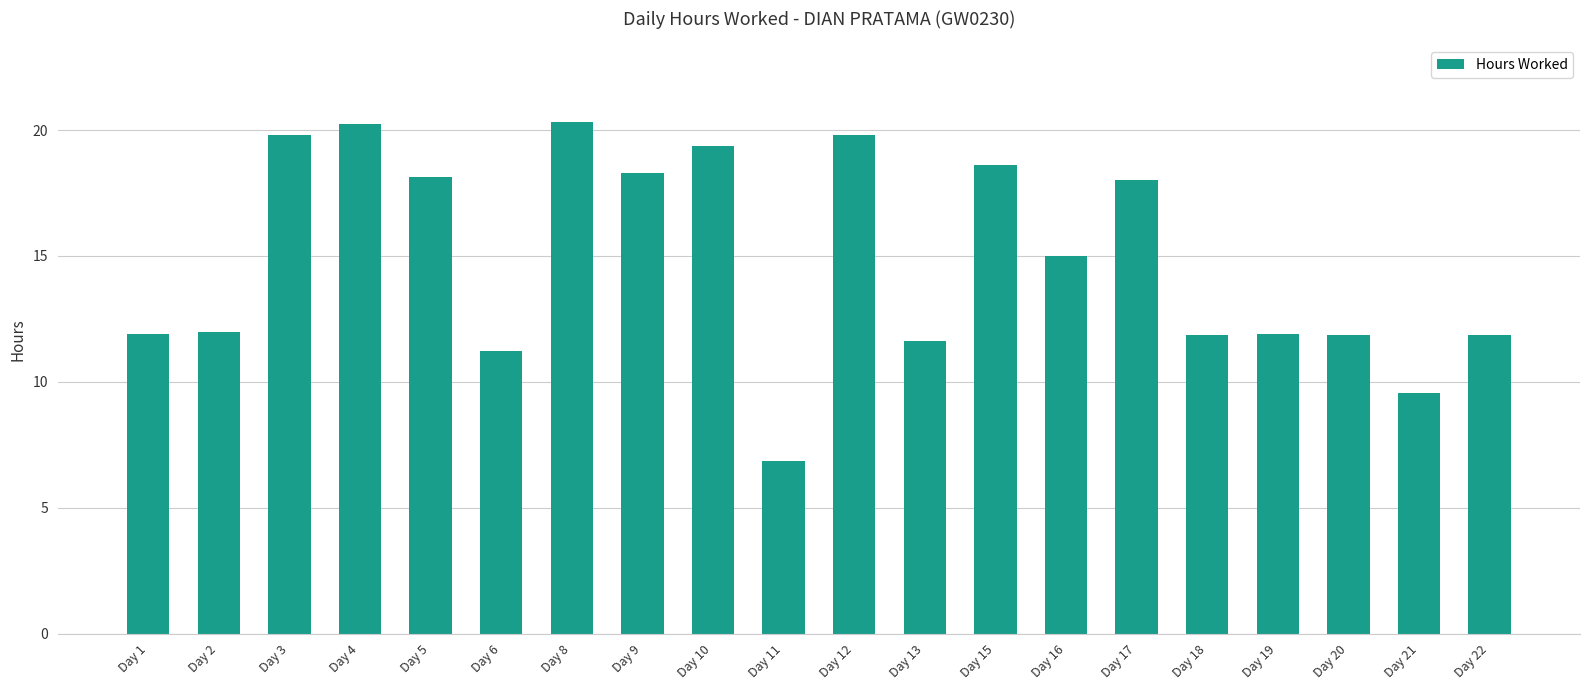

Between Day 22 and Day 17, which is larger?

Day 17